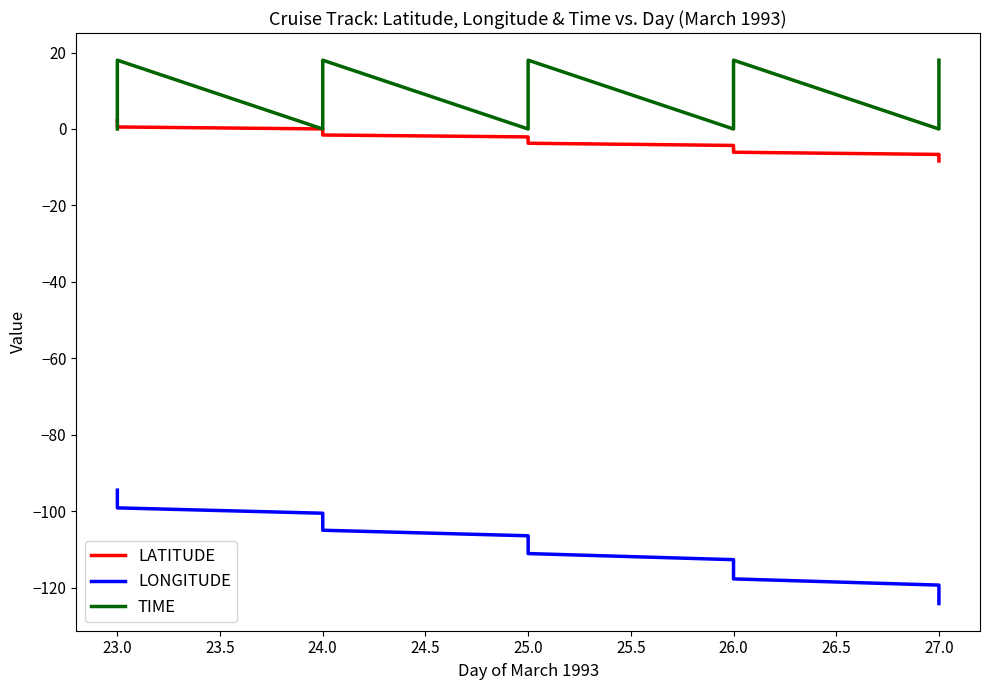

Is the value of TIME at 25.0 greater than the value of LONGITUDE at 25.0?

Yes